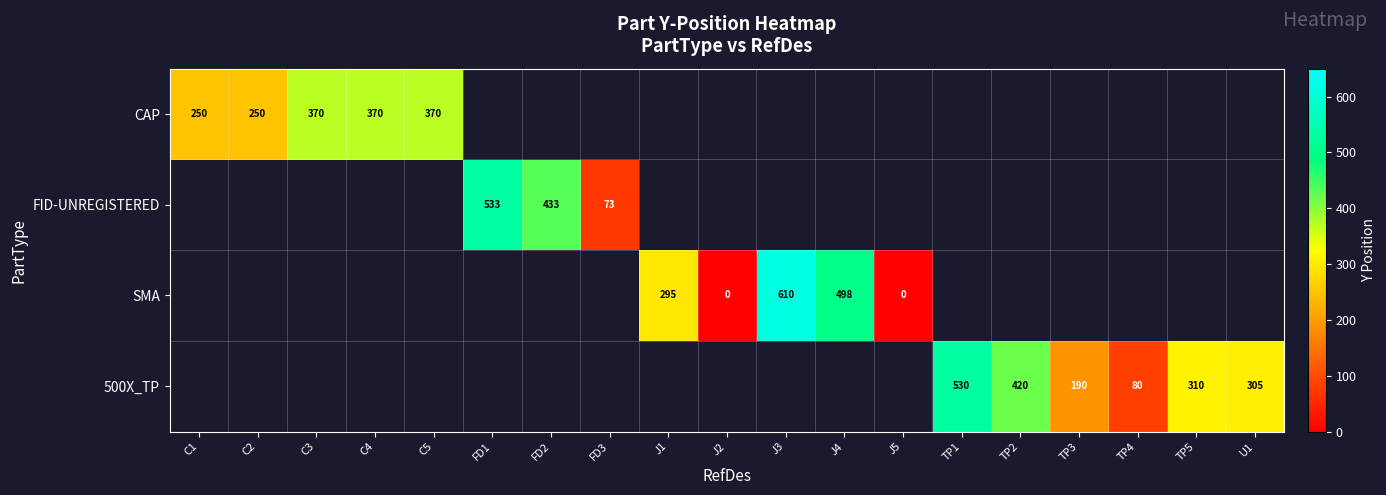

Which category has the highest value across all series?

J3